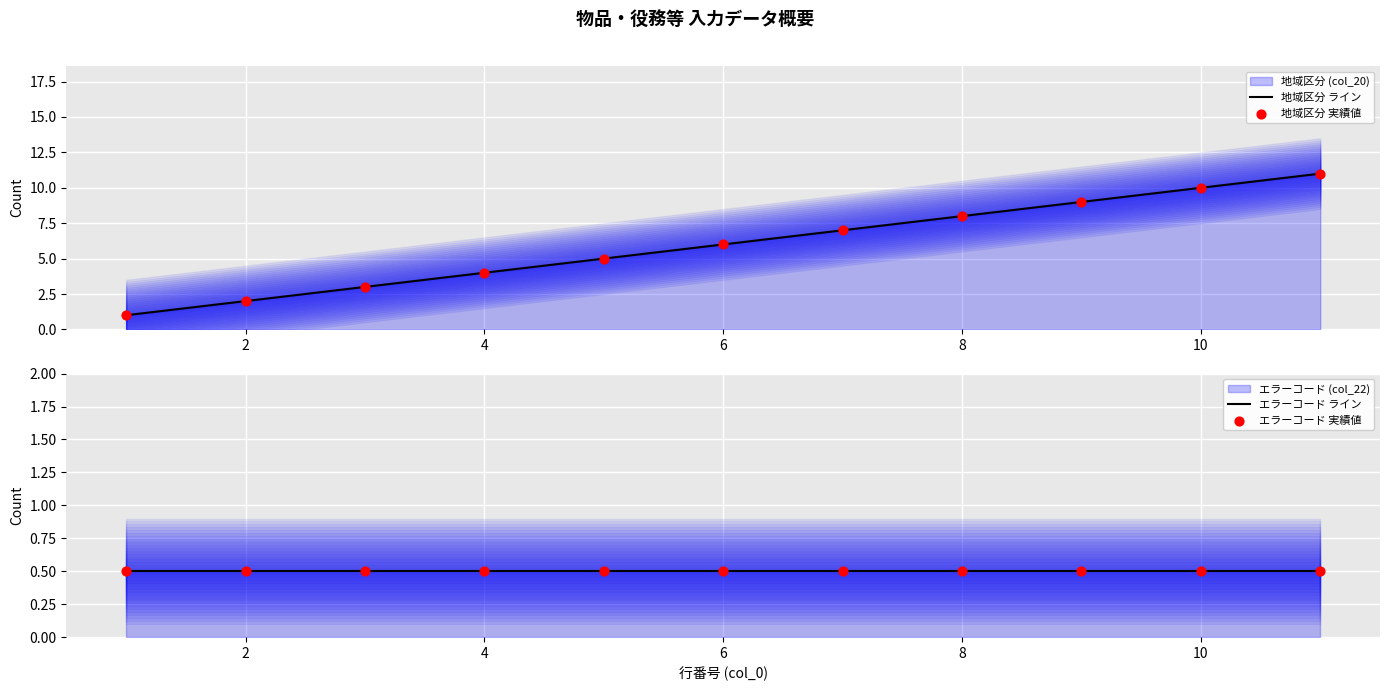

Which series reaches the minimum Y coordinate?

エラーコード ライン